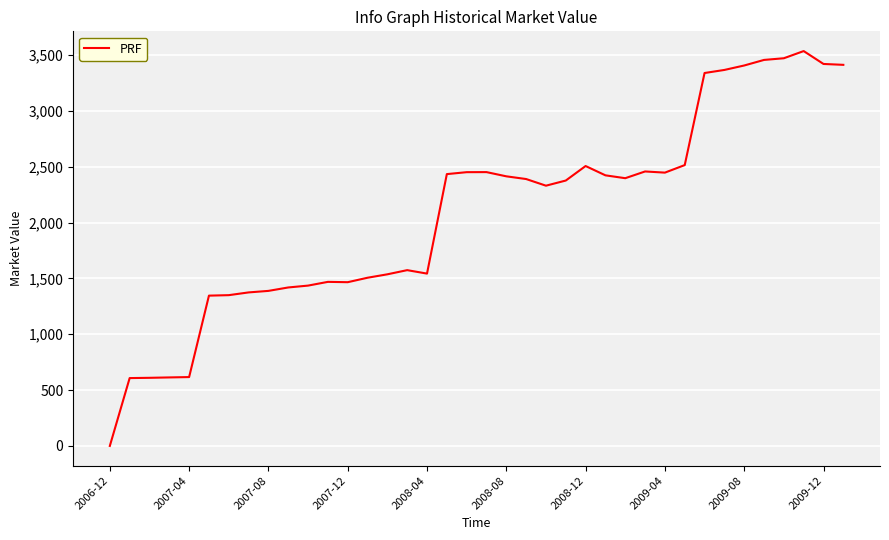

What is the greatest value displayed?

3536.2